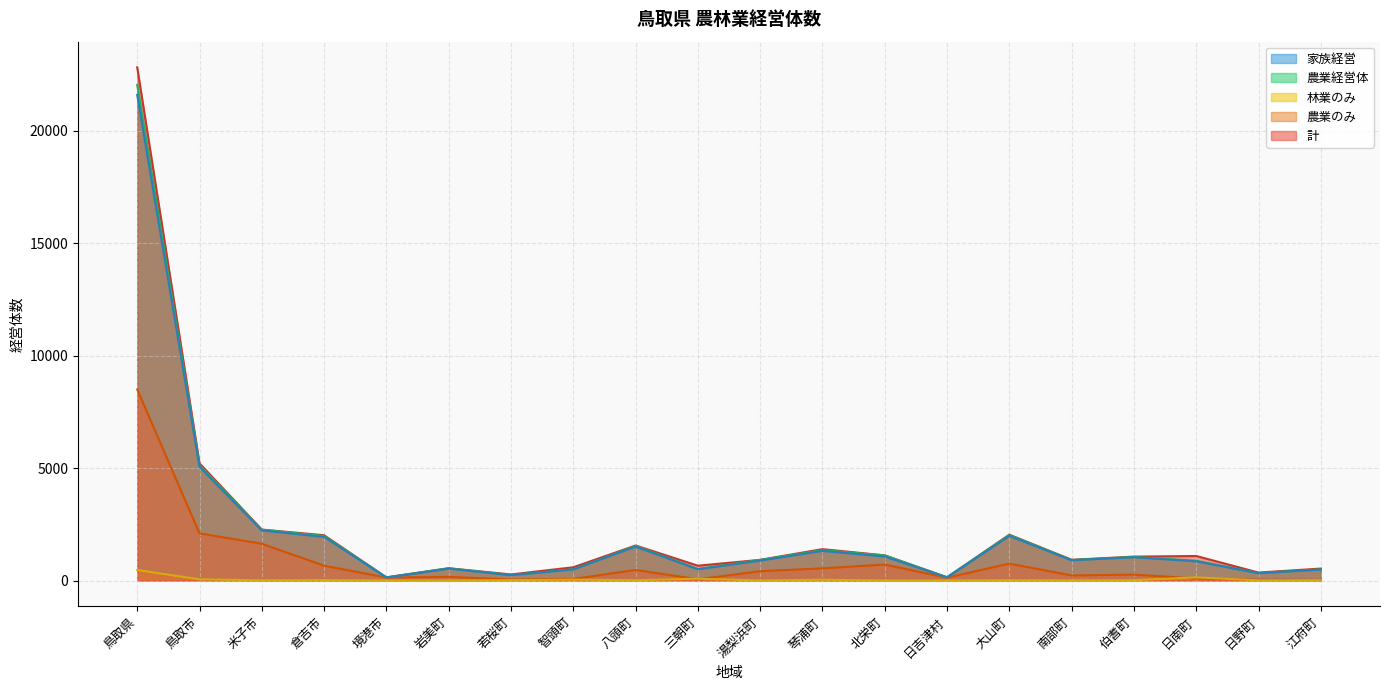

What is the average value of the 家族経営 series?

2160